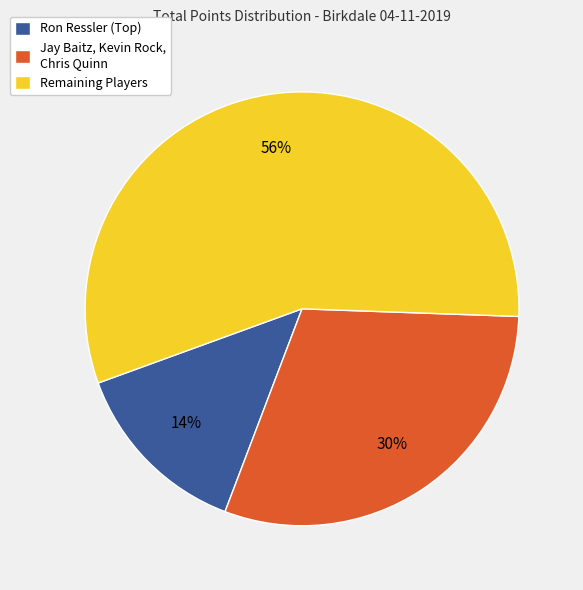

How many slices are in this pie chart?

3